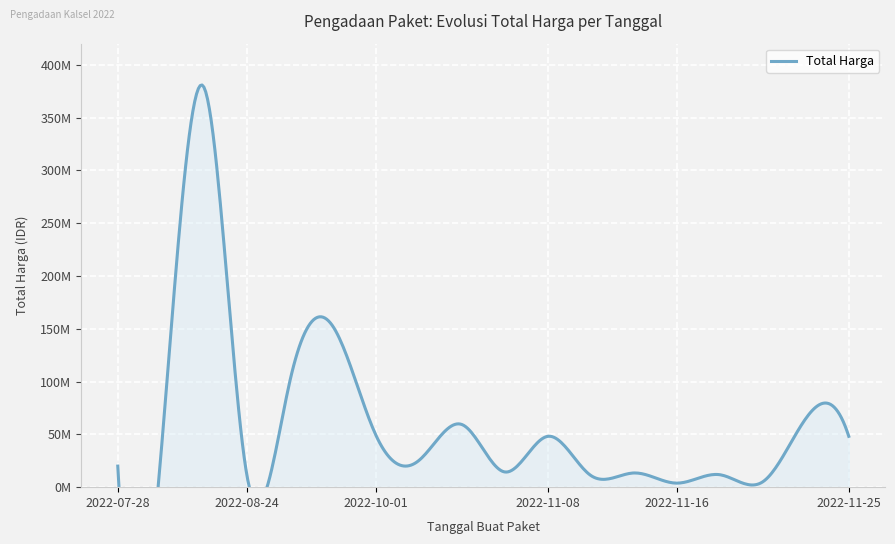

What is the ratio of the value at 2022-11-10 to the value at 2022-11-22?

2.6